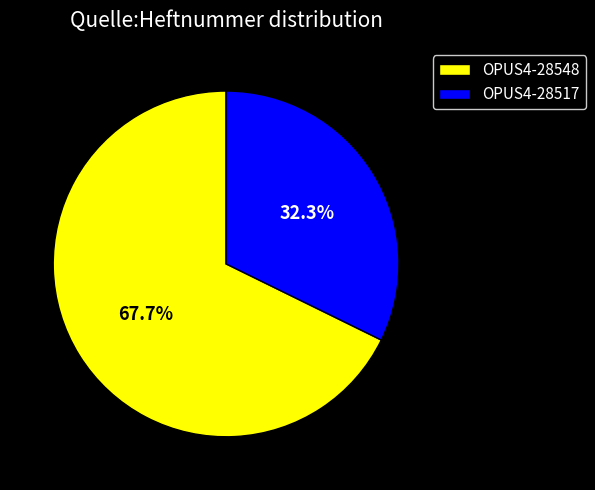

What is the majority slice?

OPUS4-28548